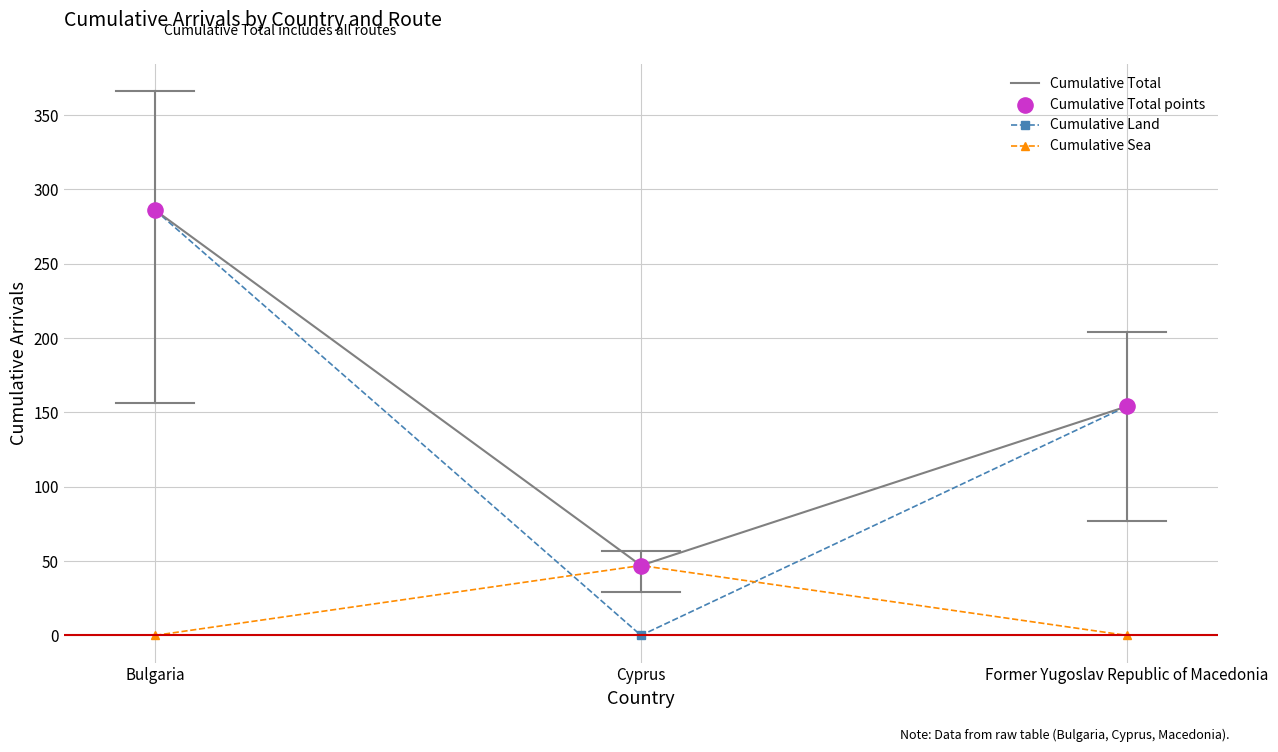

What is the spread (max minus min) of values at Former Yugoslav Republic of Macedonia?

154